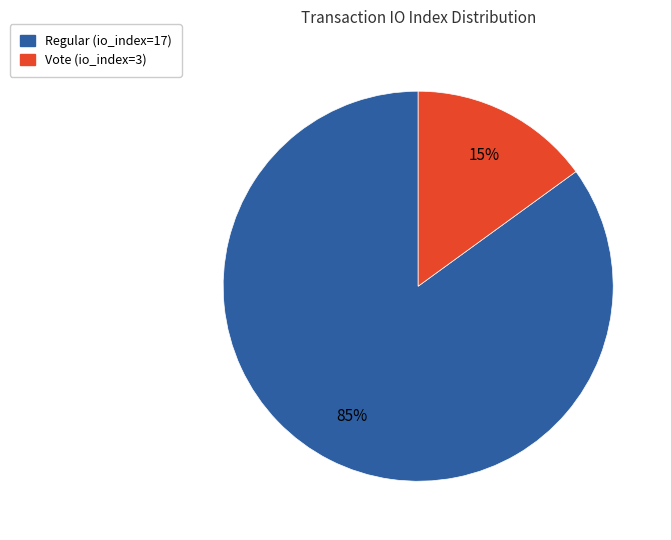

Approximately how many times larger is the value at Vote (io_index=3) compared to Regular (io_index=17)?

0.2